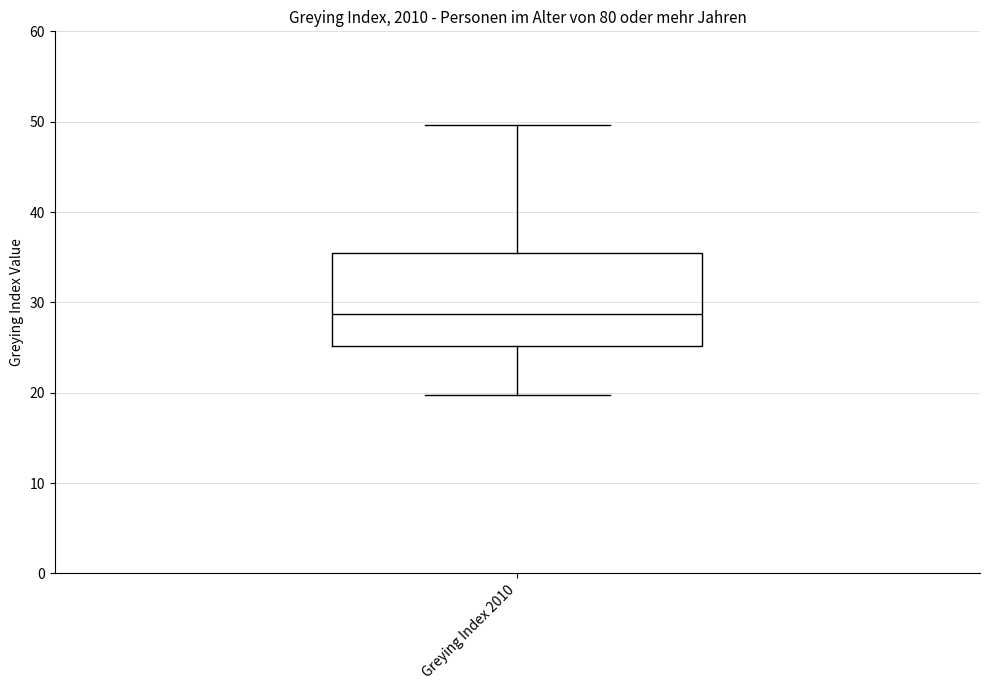

Read this box plot against the y-axis: the position of the median line, the range covered by the box, and the ends of both whiskers. The values are not printed on the chart, so give them approximately, as read against the axis.

median 29, box 25 to 35, whiskers 20 to 50